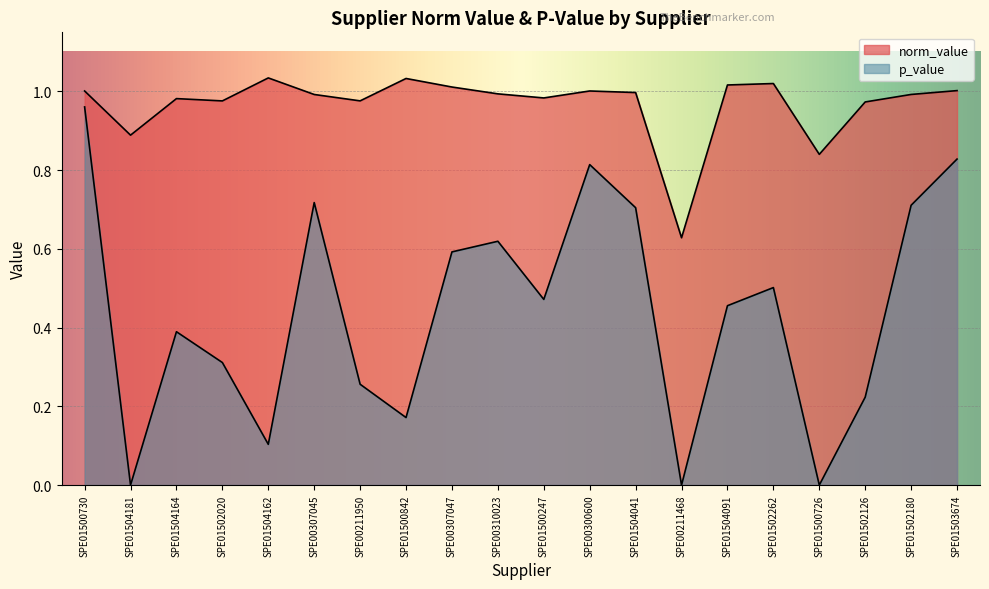

Where is the first local maximum for p_value?

SPE01504164